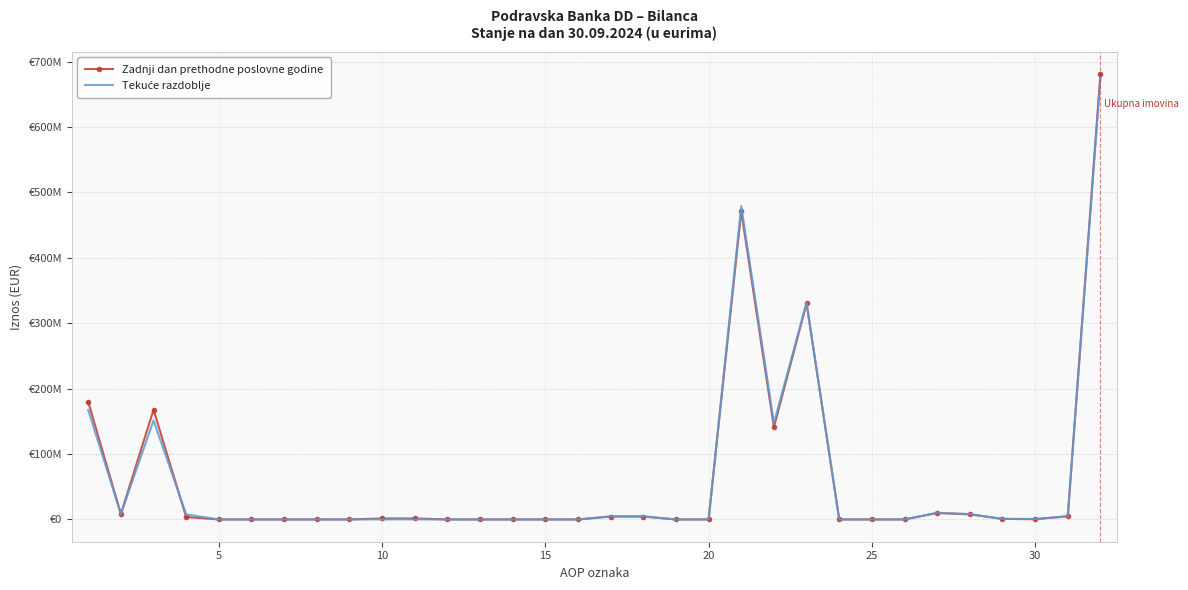

At how many categories does at least one series exceed 549414606?

1